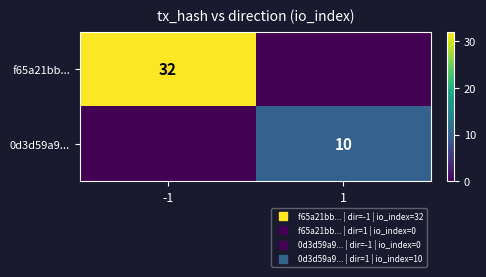

What is the highest value of the f65a21bb... series?

32